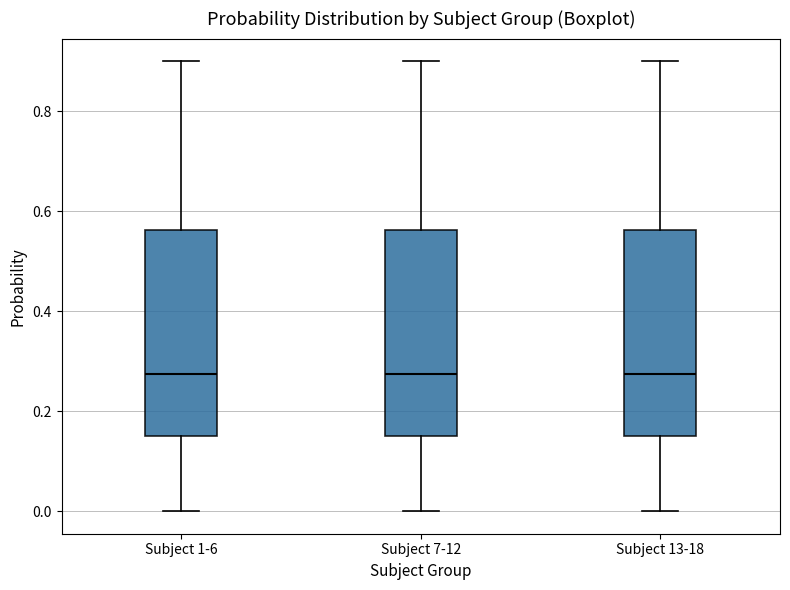

Where does the lower whisker of the box for Subject 1-6 end on the y-axis? The values are not printed on the chart, so give them approximately, as read against the axis.

0.00